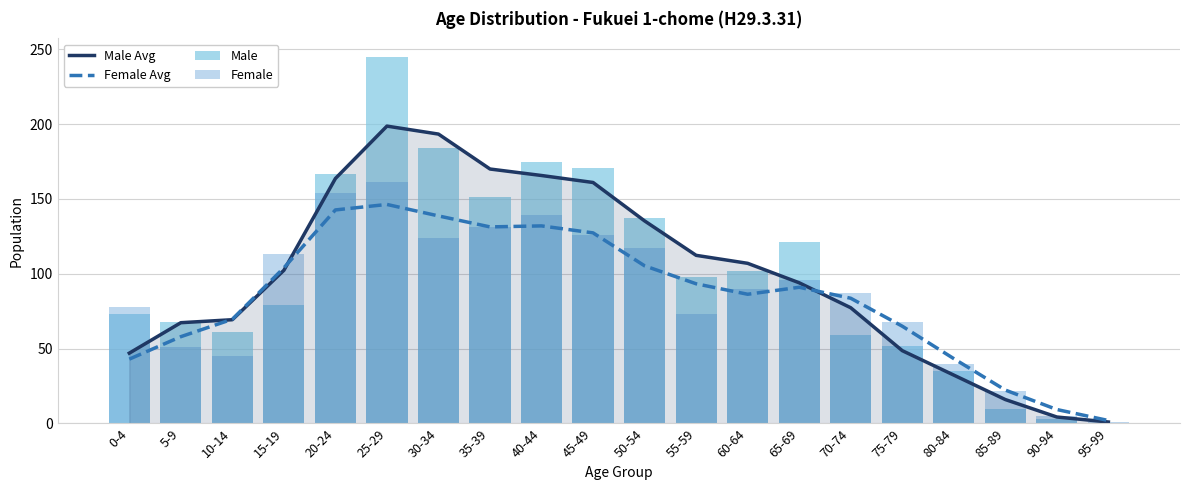

Is it true that Male equals 409.4 at 25-29?

False